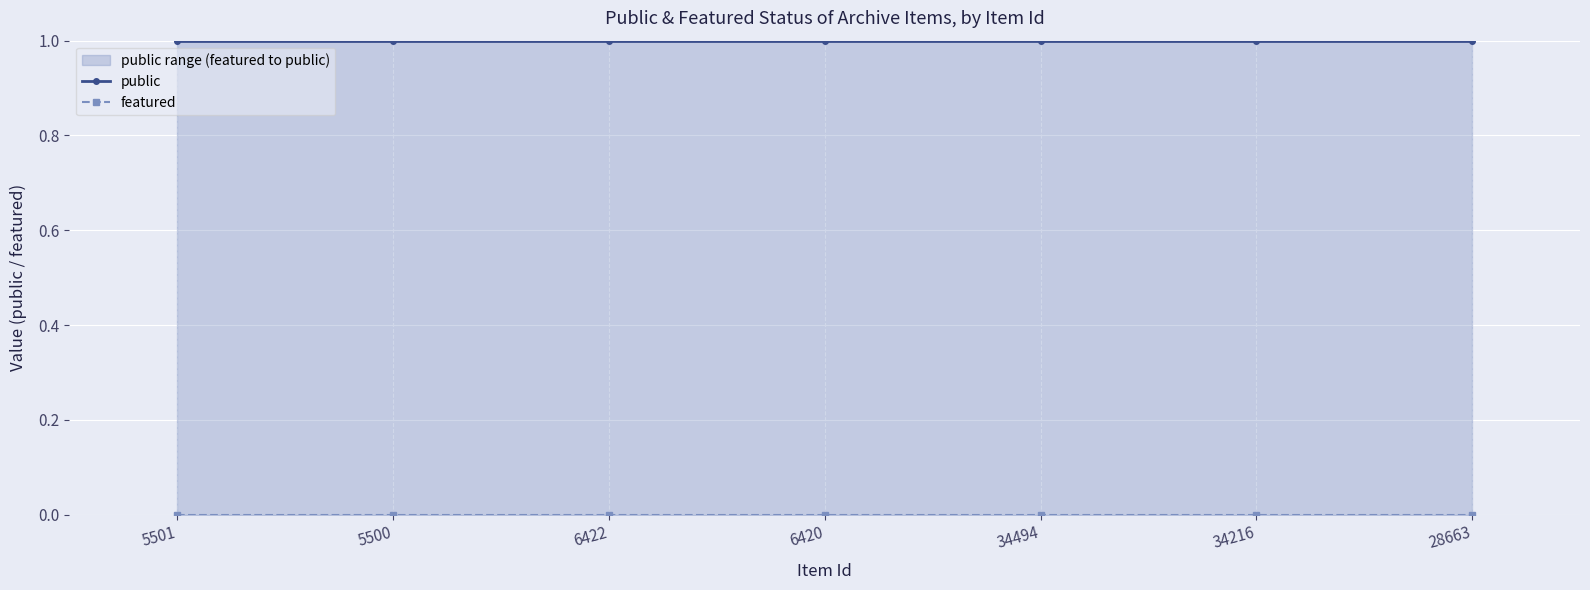

True or false: featured and public cross at least once.

False